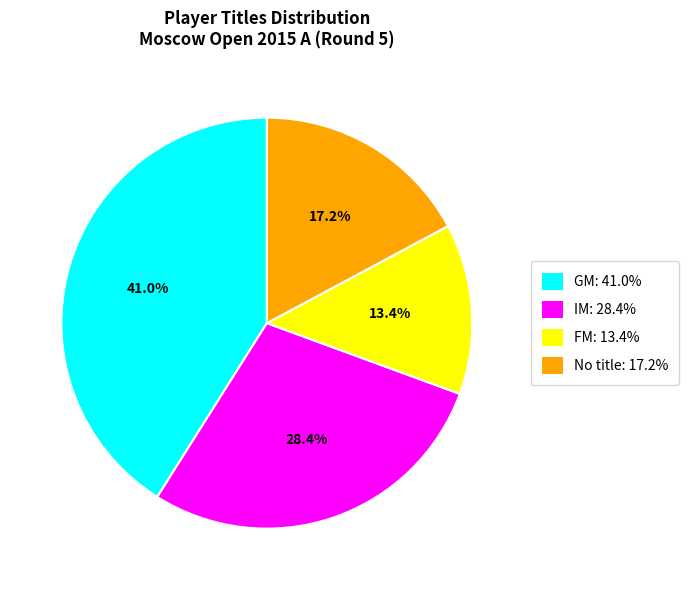

Which has a higher value, FM: 13.4% or No title: 17.2%?

No title: 17.2%